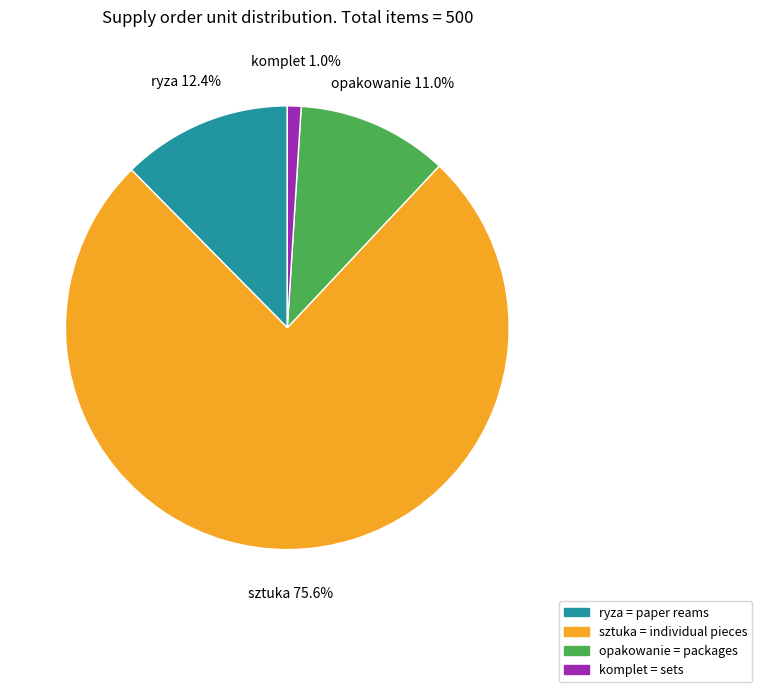

Does sztuka represent more than half of the total?

Yes